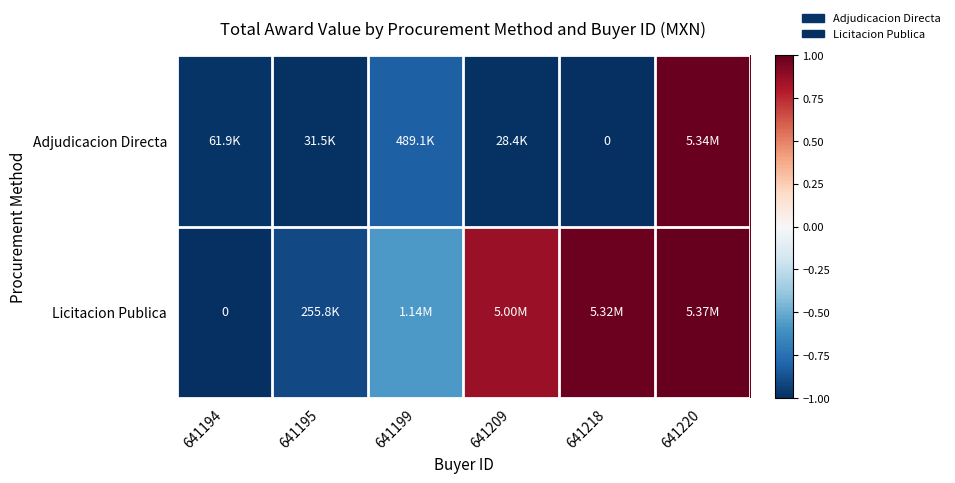

What is the smallest value displayed?

-1.0